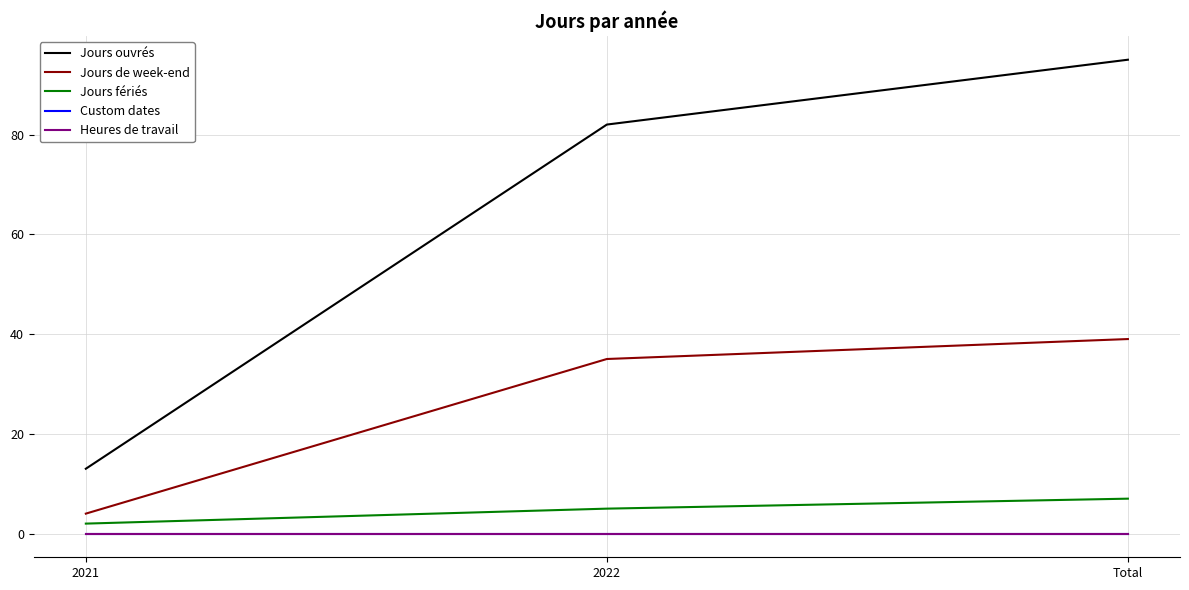

Does the chart display data point markers on the line(s)?

No